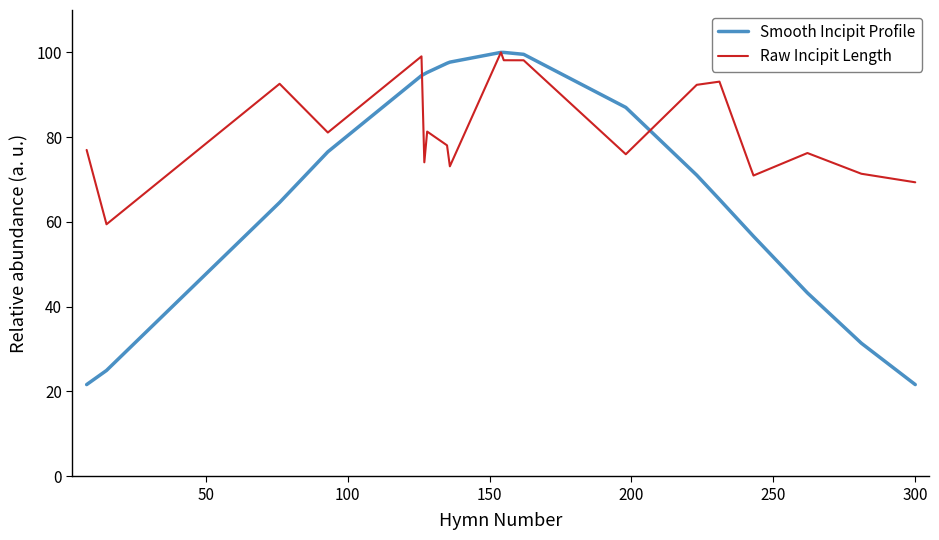

What is the minimum value shown in the chart?

21.6